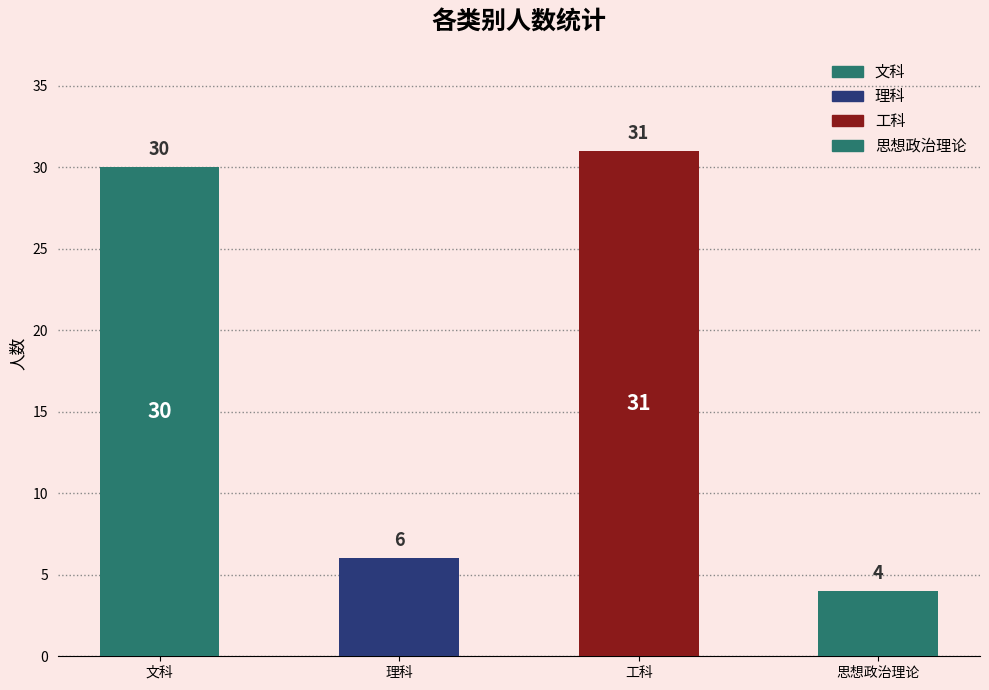

Reading left to right, list all the values displayed in this chart.

30	6	31	4